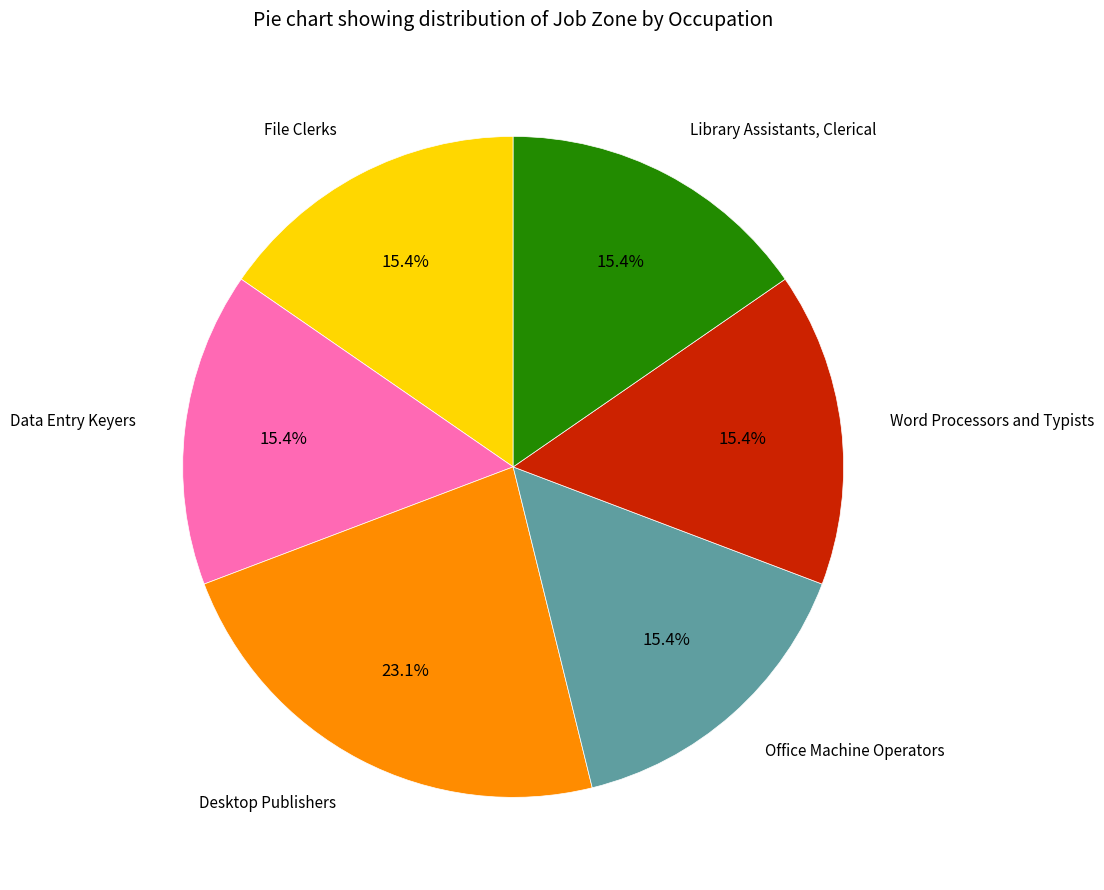

The Library Assistants, Clerical slice represents 8% of the pie. True or false?

False